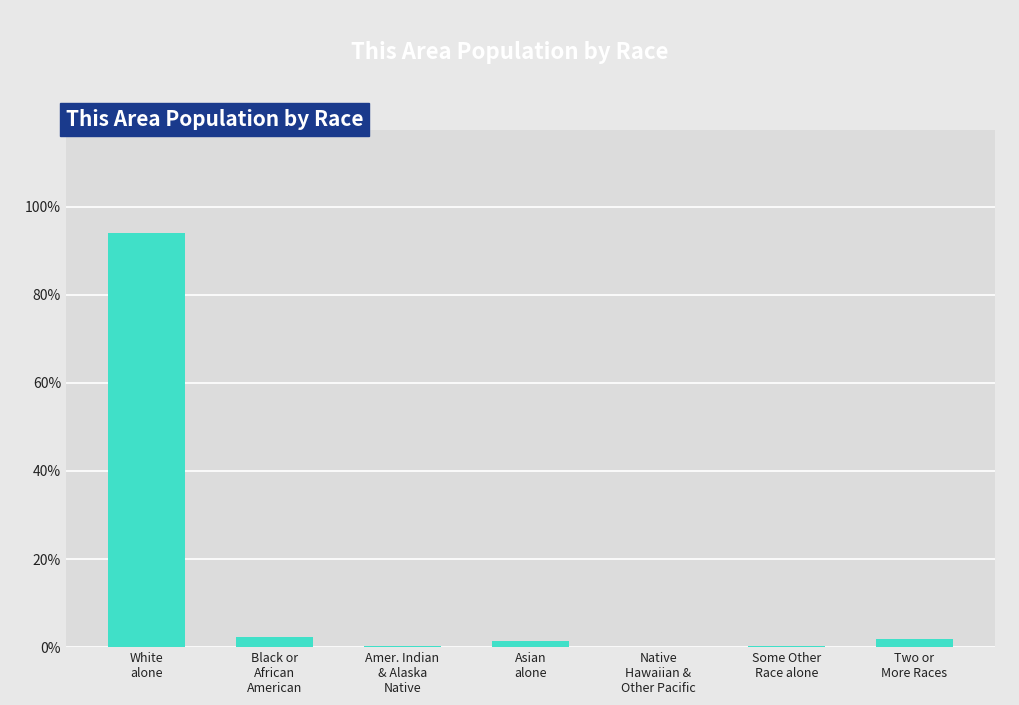

What is the sum of all values?

100.0